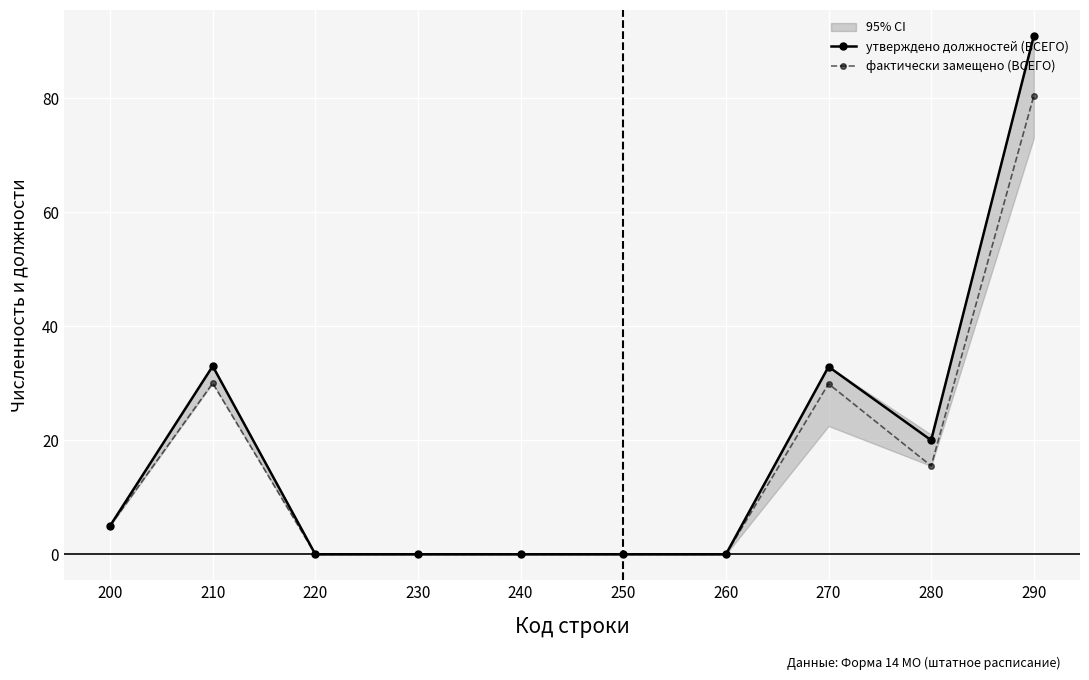

Rank the categories by фактически замещено (ВСЕГО) value from highest to lowest.

290, 210, 270, 280, 200, 220, 230, 240, 250, 260